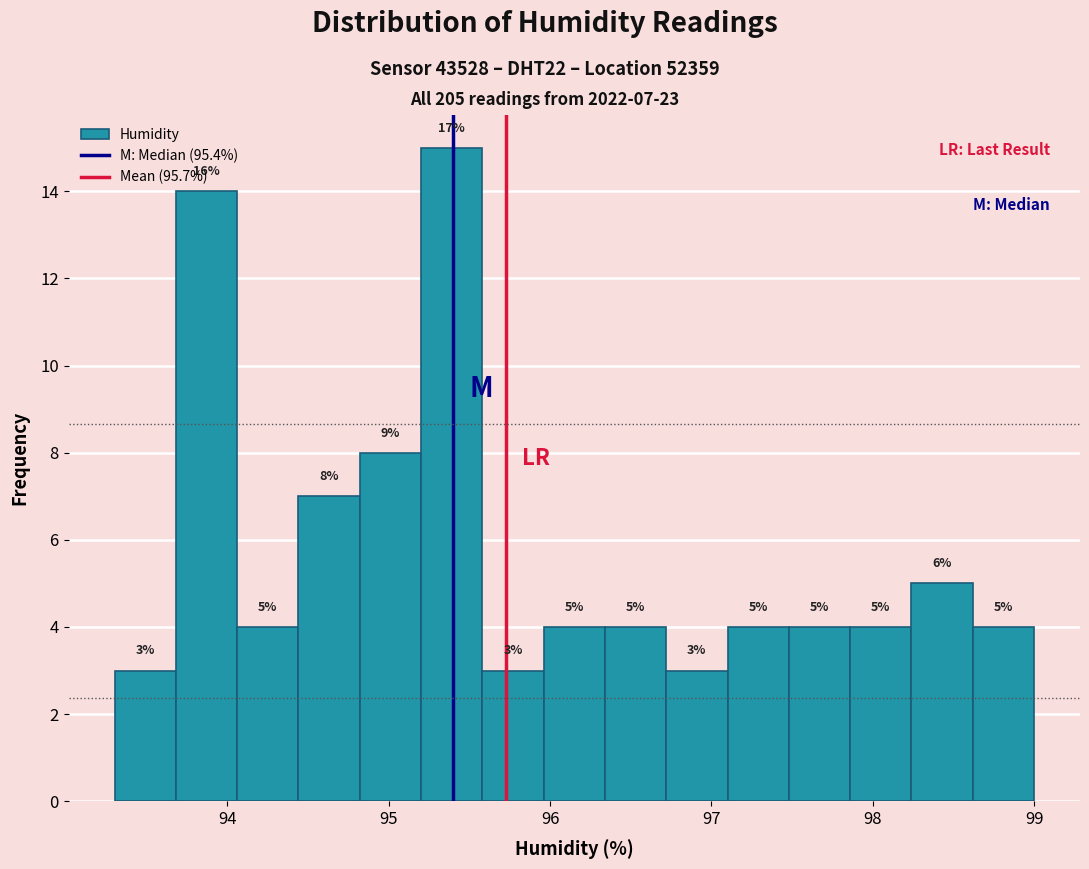

Around what value on the x-axis is the tallest bar? Give the approximate position of its centre, as read against the axis.

95.4